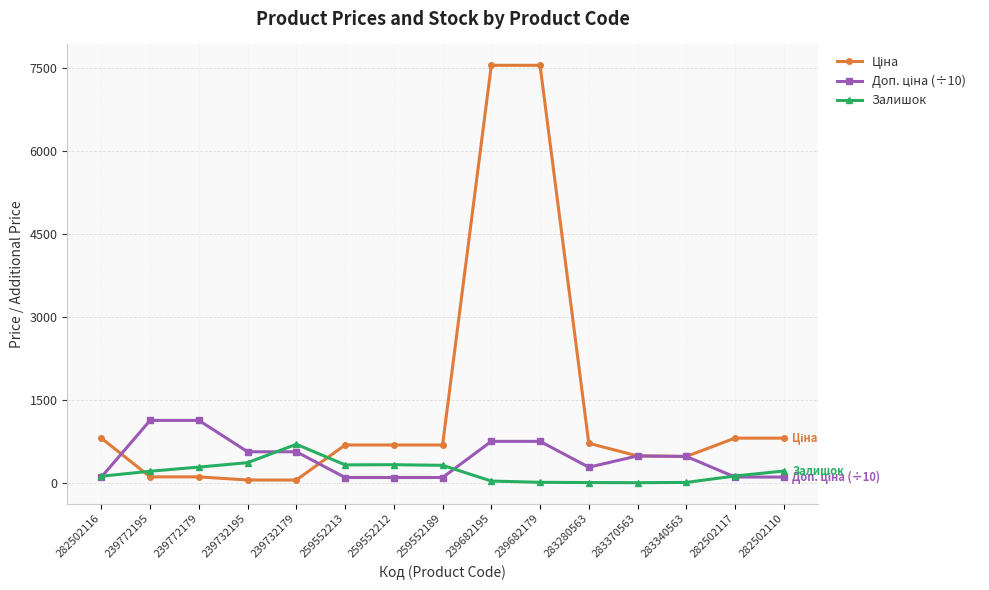

What is the maximum value shown in the chart?

7545.9